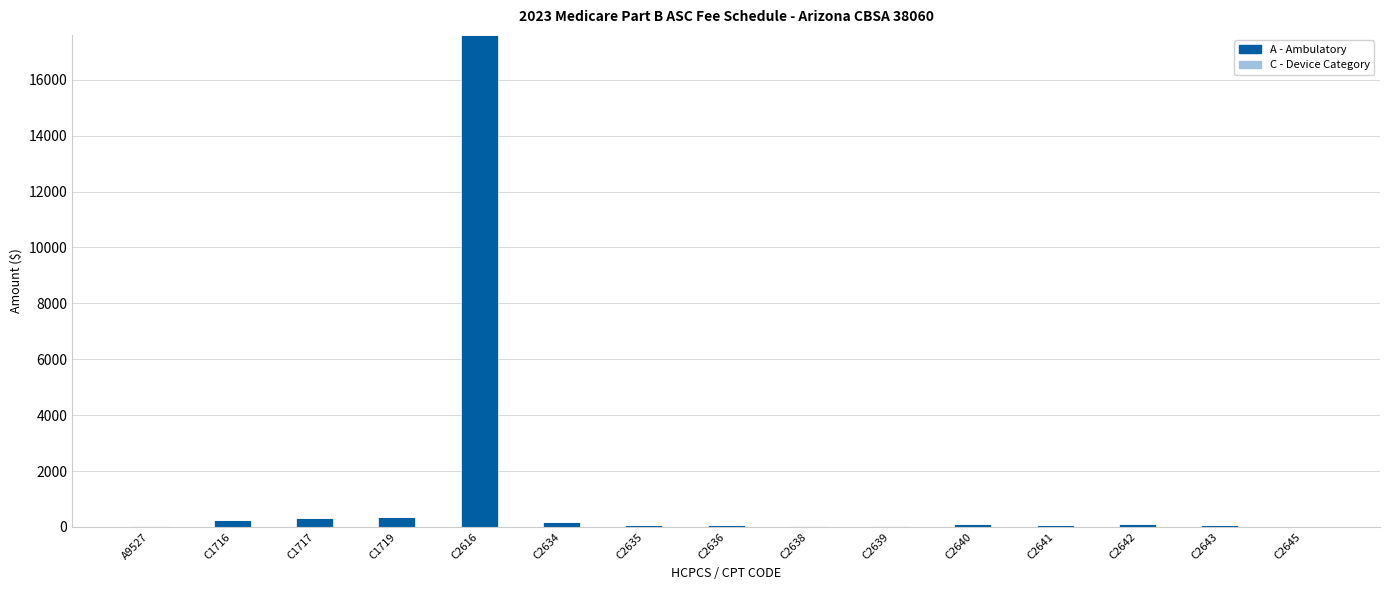

What is the sum of all values?

19269.8